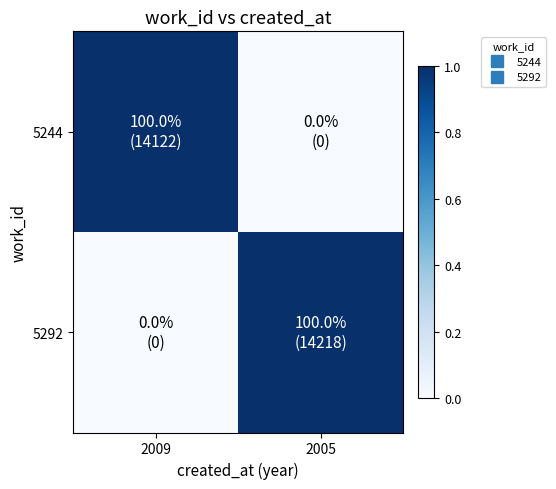

At which category is the sum across all series the highest?

2009